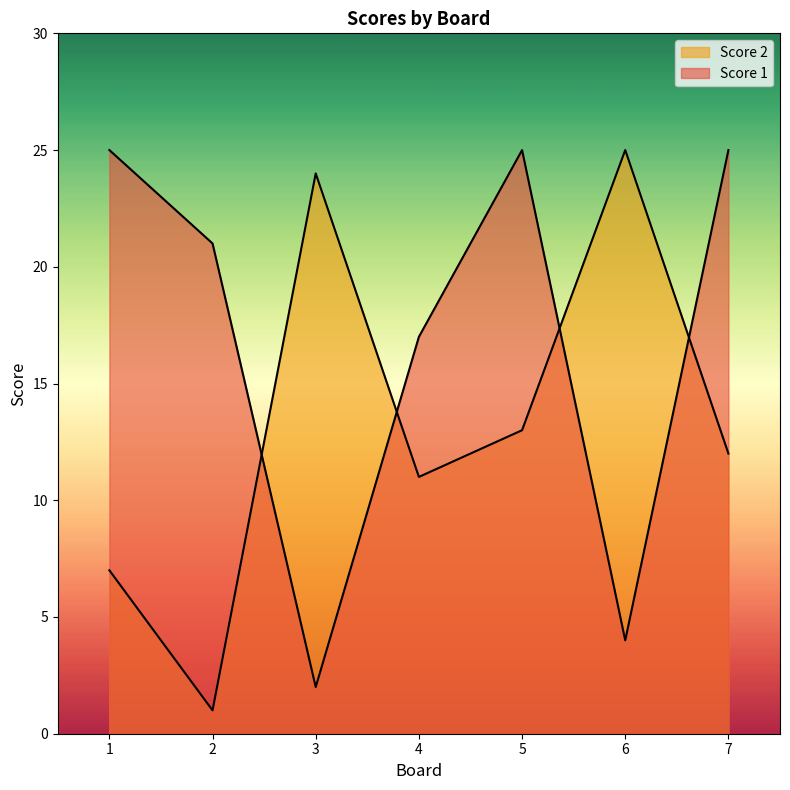

What is the sum of the Score 2 values at 2 and 4?

12